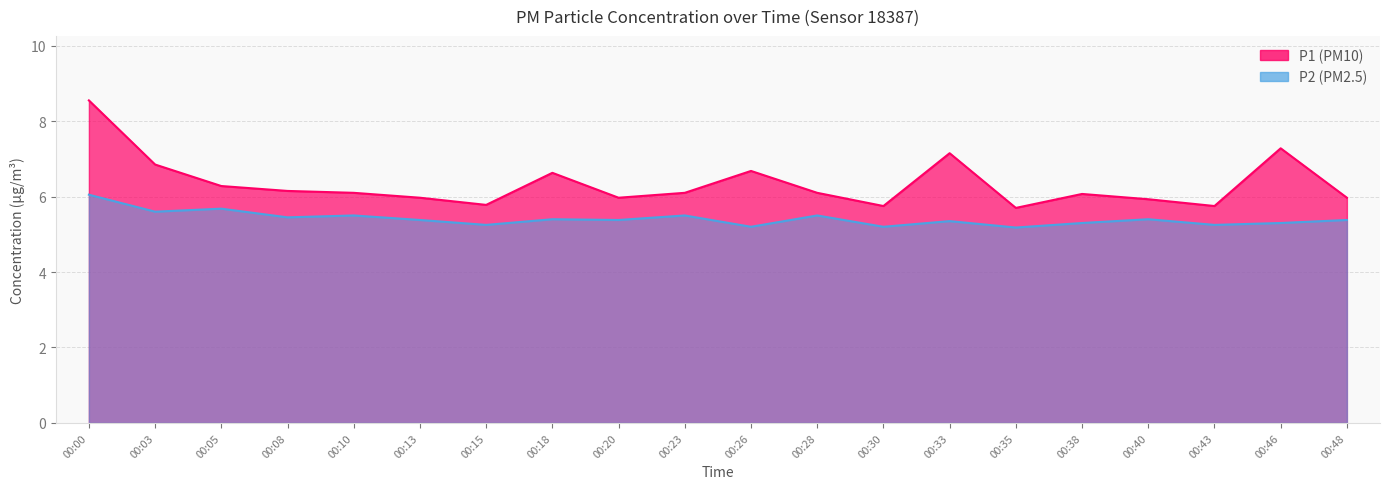

True or false: P1 and P2 intersect in this chart.

False